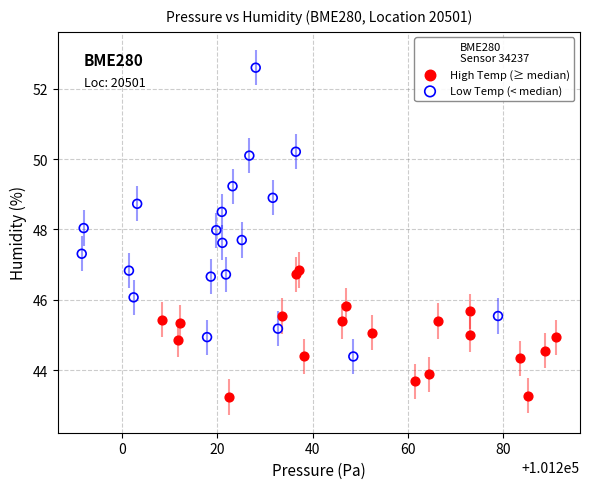

Which series contains the highest Y value?

Low Temp (< median)